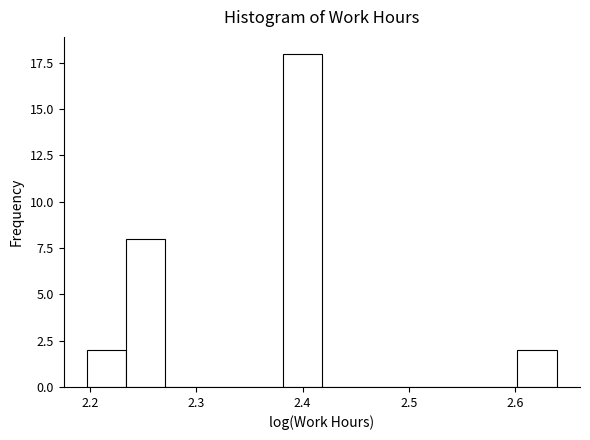

Read against the x-axis, roughly where is the centre of the tallest bar?

2.40